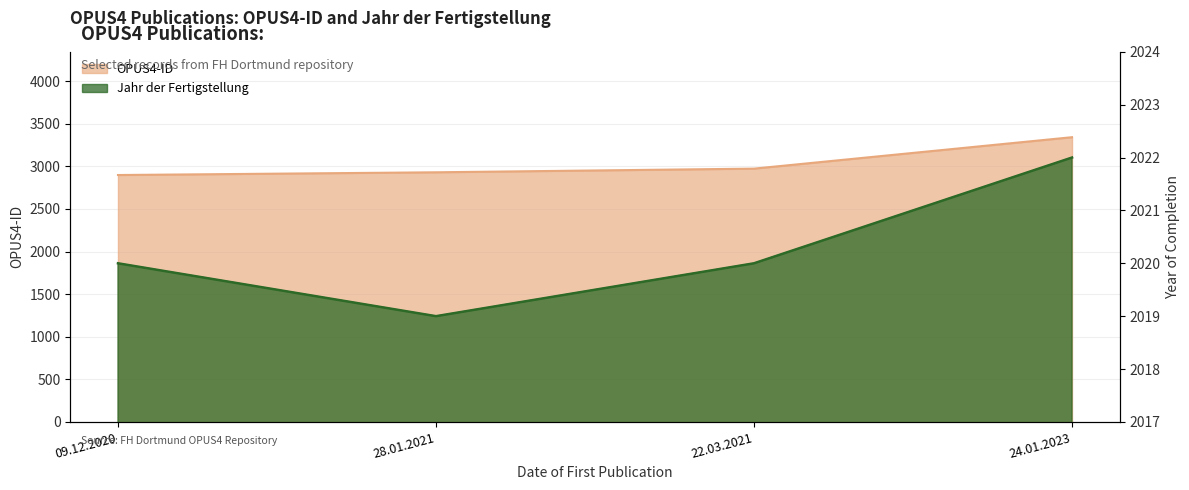

Reading right to left, list all the values displayed in this chart.

OPUS4-ID: 24.01.2023=3342	22.03.2021=2973	28.01.2021=2930	09.12.2020=2898
Jahr der Fertigstellung: 24.01.2023=2022	22.03.2021=2020	28.01.2021=2019	09.12.2020=2020